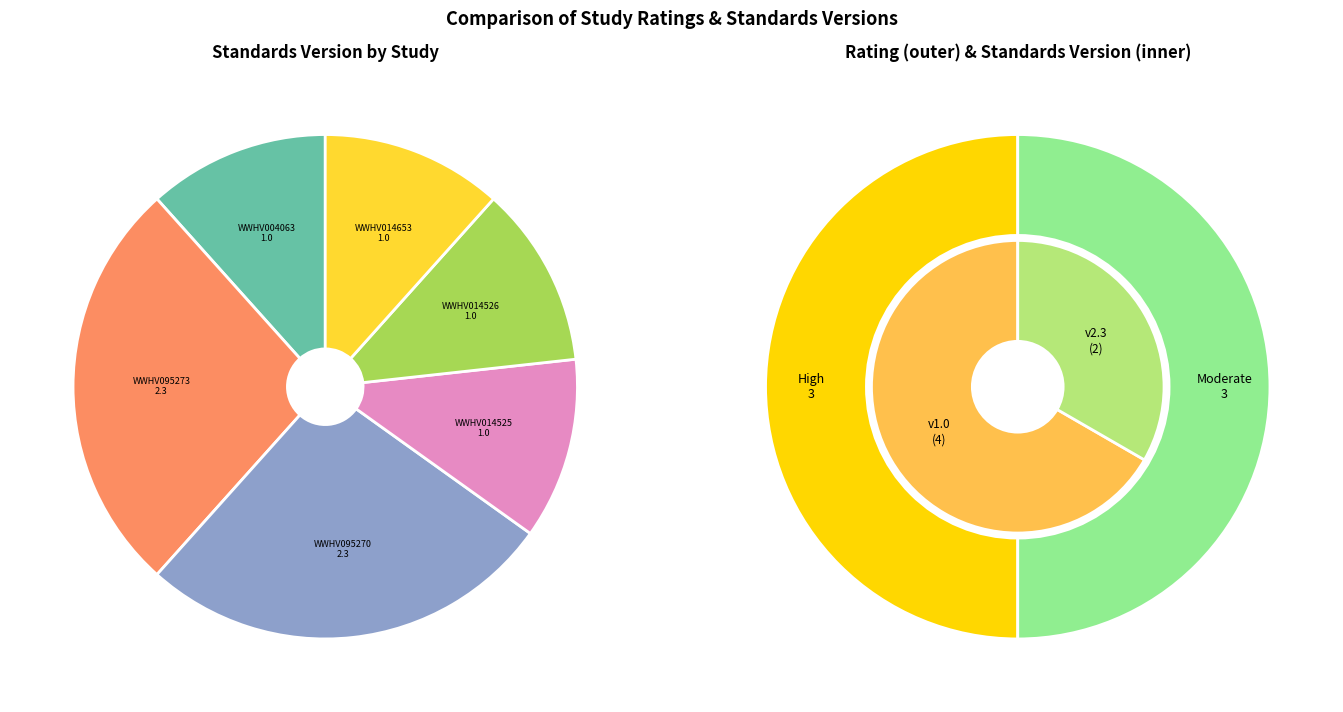

True or false: WWHV014653 accounts for 12% of the total.

True